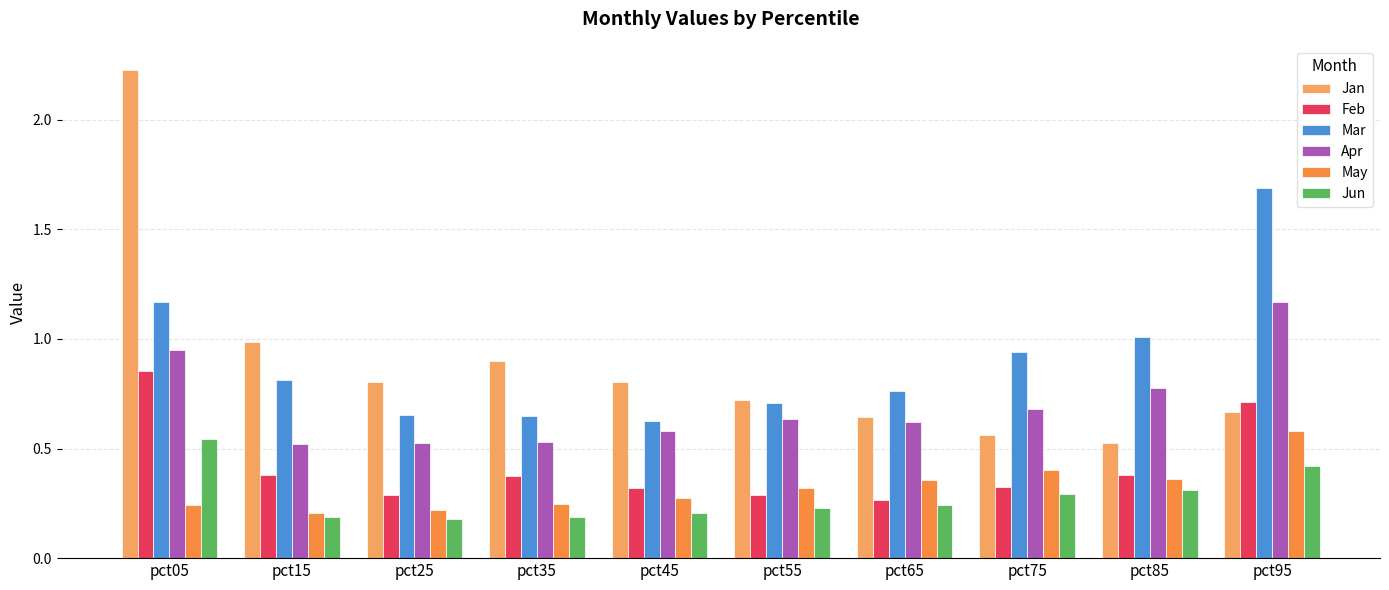

What is the total value across all series at pct95?

5.2